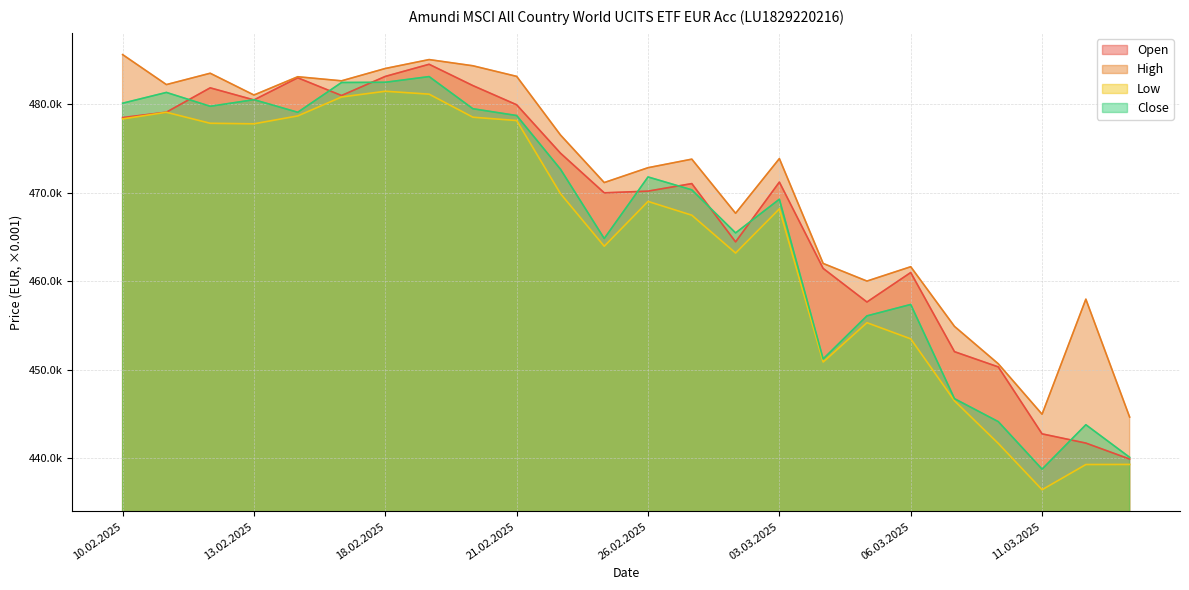

How many distinct data groups are displayed?

4